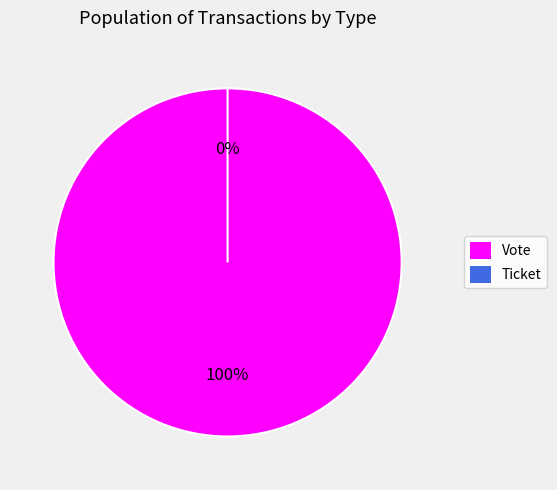

What is the total percentage of Vote and Ticket?

100.0%